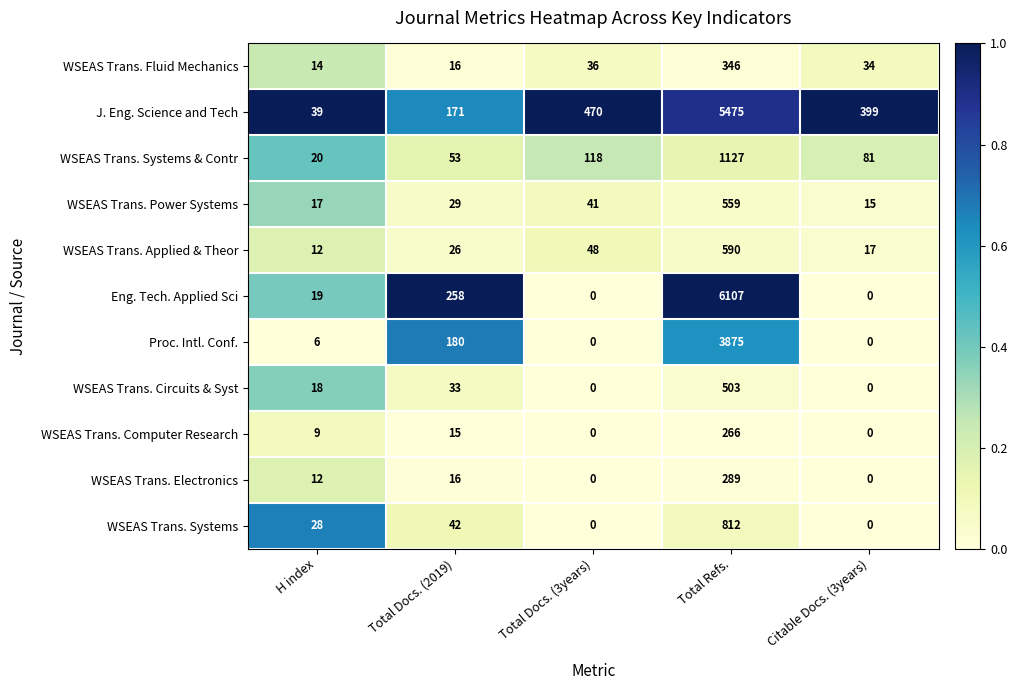

True or false: WSEAS Trans. Applied & Theor has a value of 12 at H index.

True